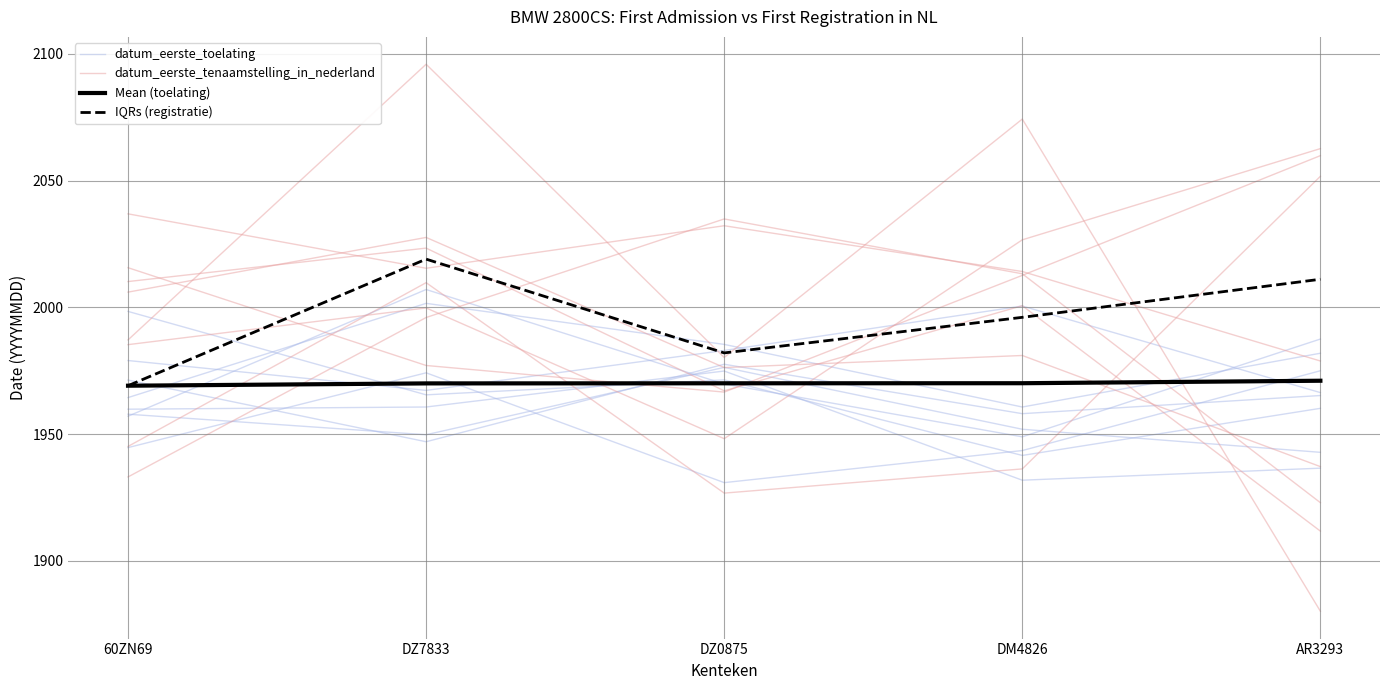

What is the label of the 2nd point from the left?

DZ7833